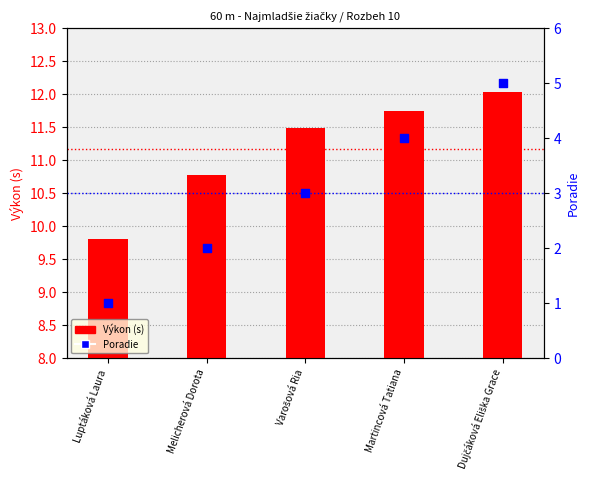

Which series has the largest Y range (max minus min)?

Poradie